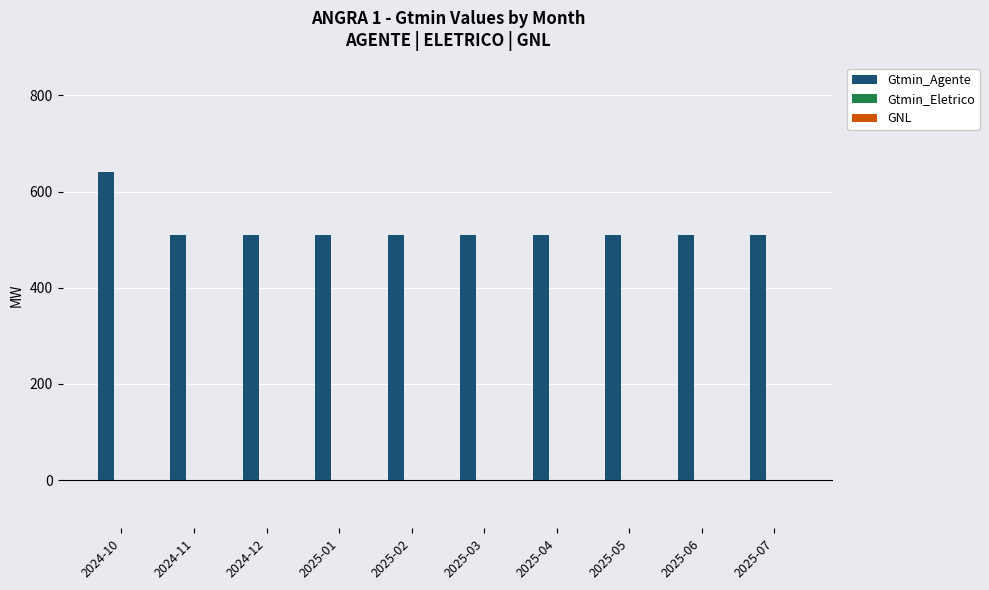

What is the average value?

522.8